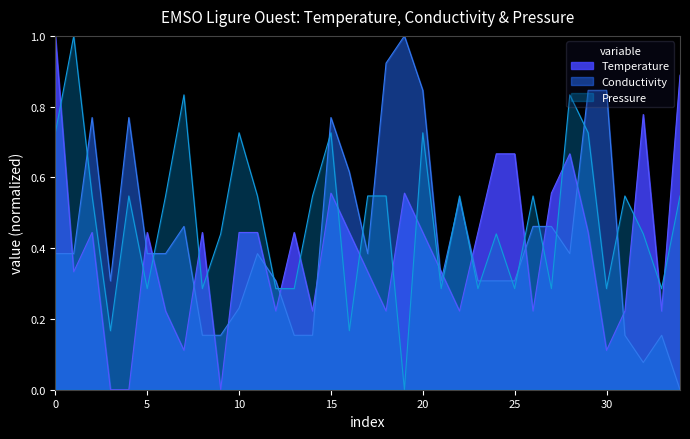

How many interior local valleys does the Temperature series have?

10